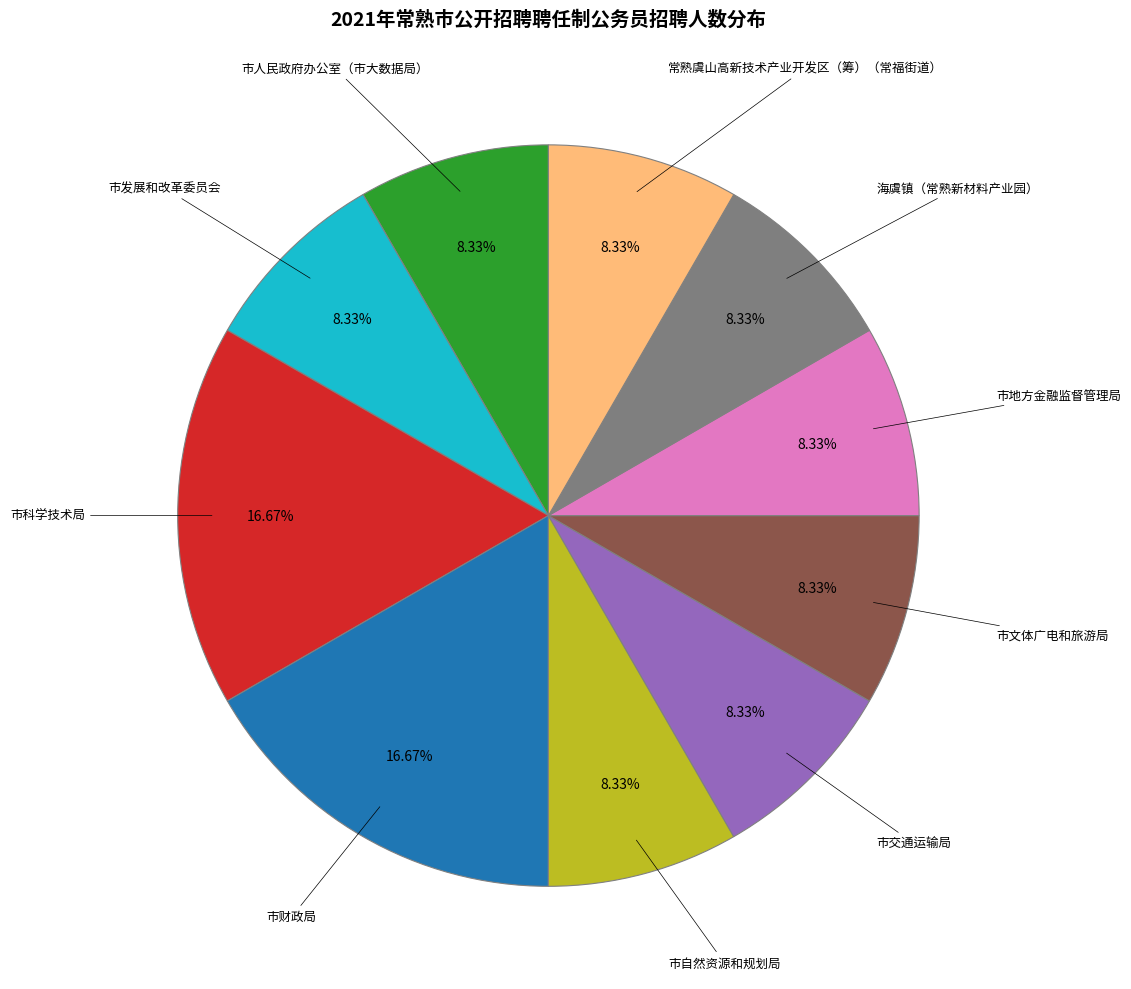

Count the number of slices in the pie.

10